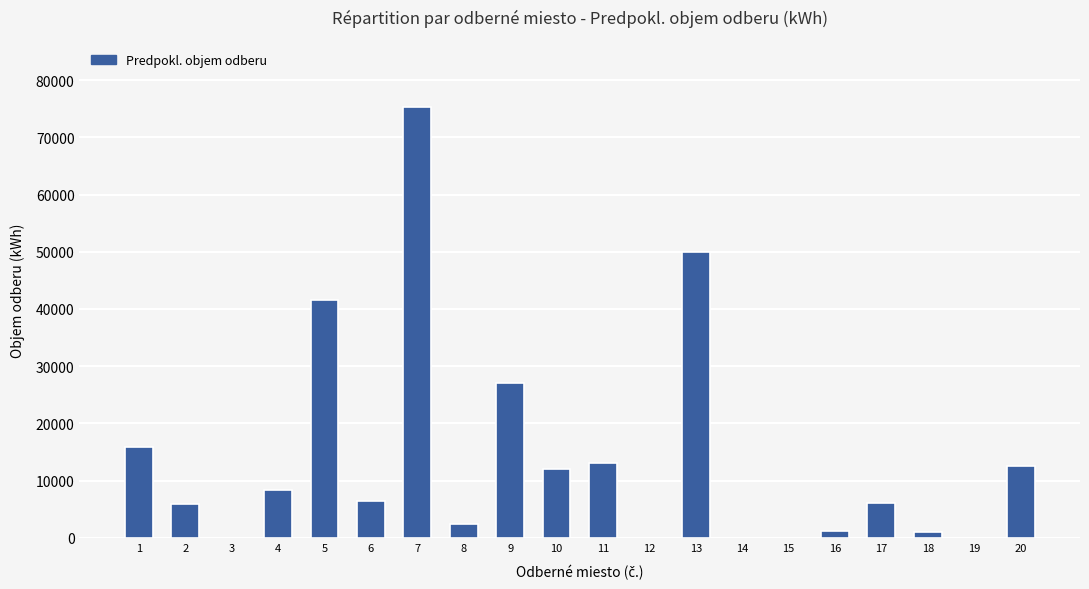

The value at 14 is 43825. True or false?

False